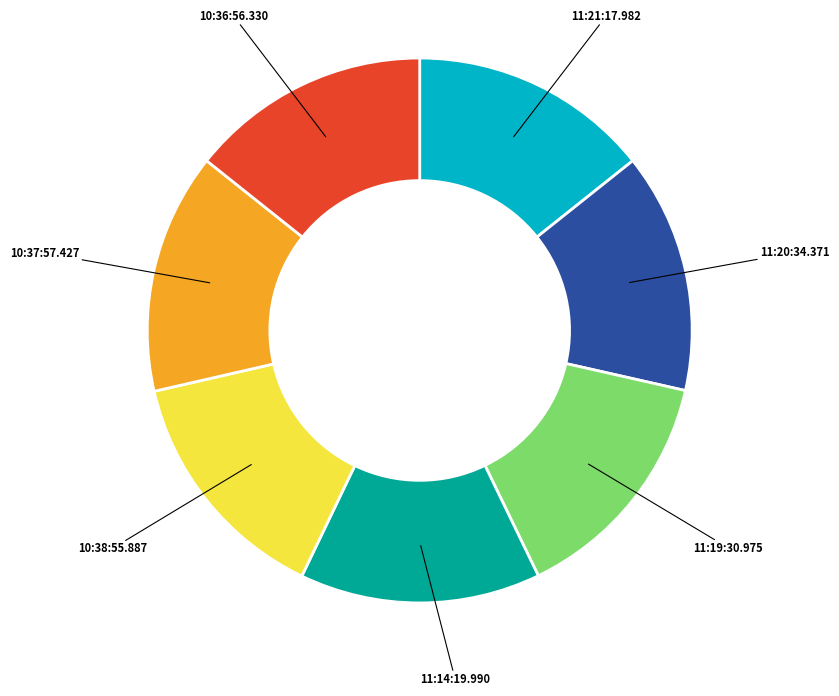

Is there a majority slice in this chart?

No